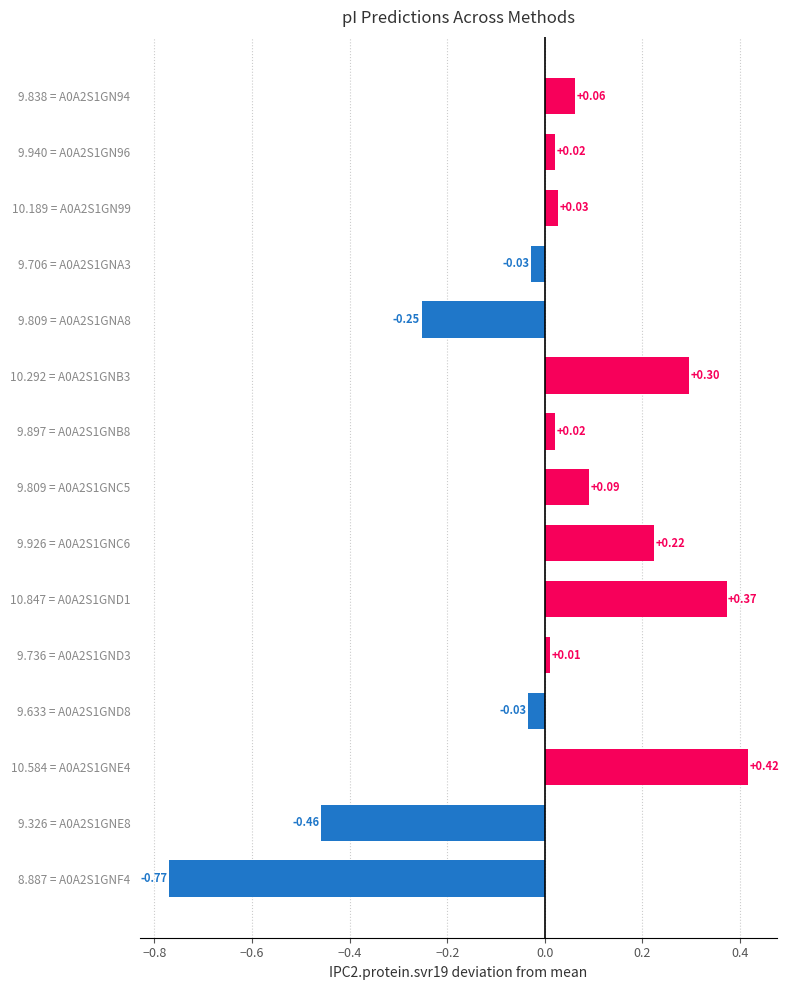

What is the difference between the values at 10.847 = A0A2S1GND1 and 9.326 = A0A2S1GNE8?

0.8